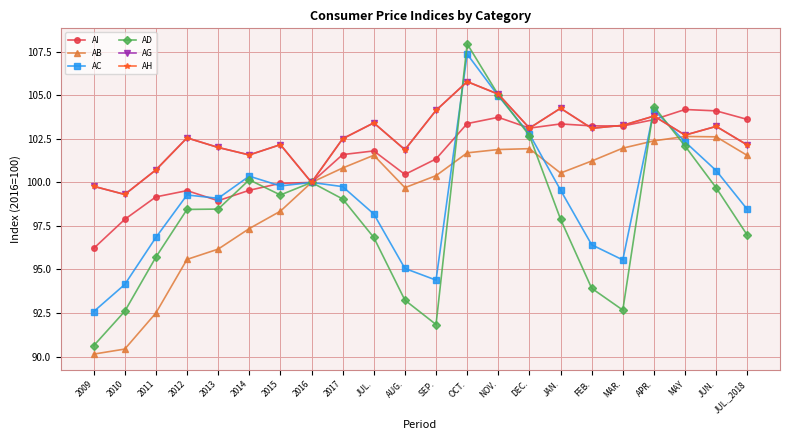

Where is the first local minimum for AH?

2010